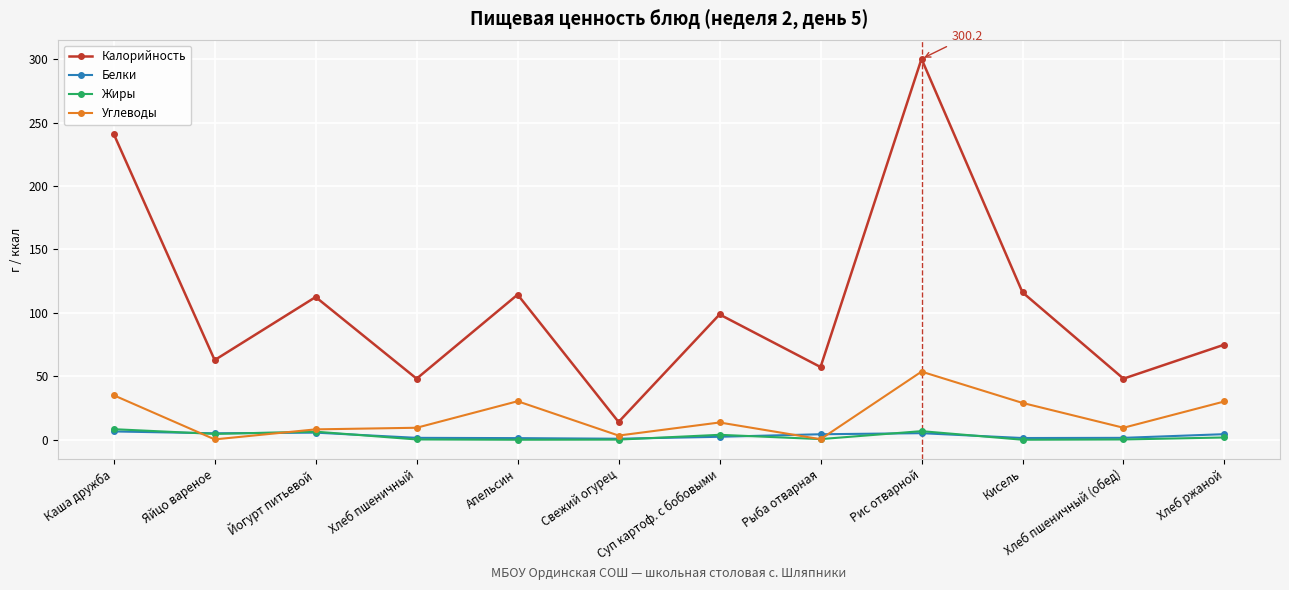

The Калорийность series shows 48.1 at Хлеб пшеничный (обед). True or false?

True